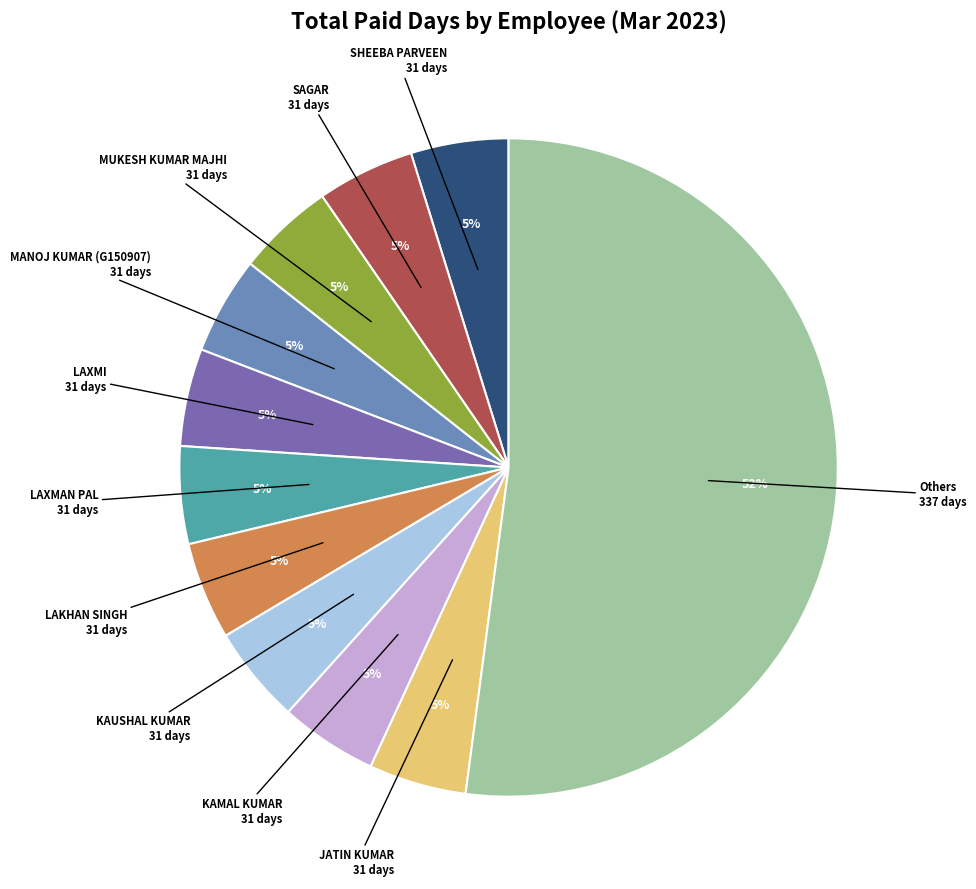

Is there any slice that represents more than half of the pie?

Yes